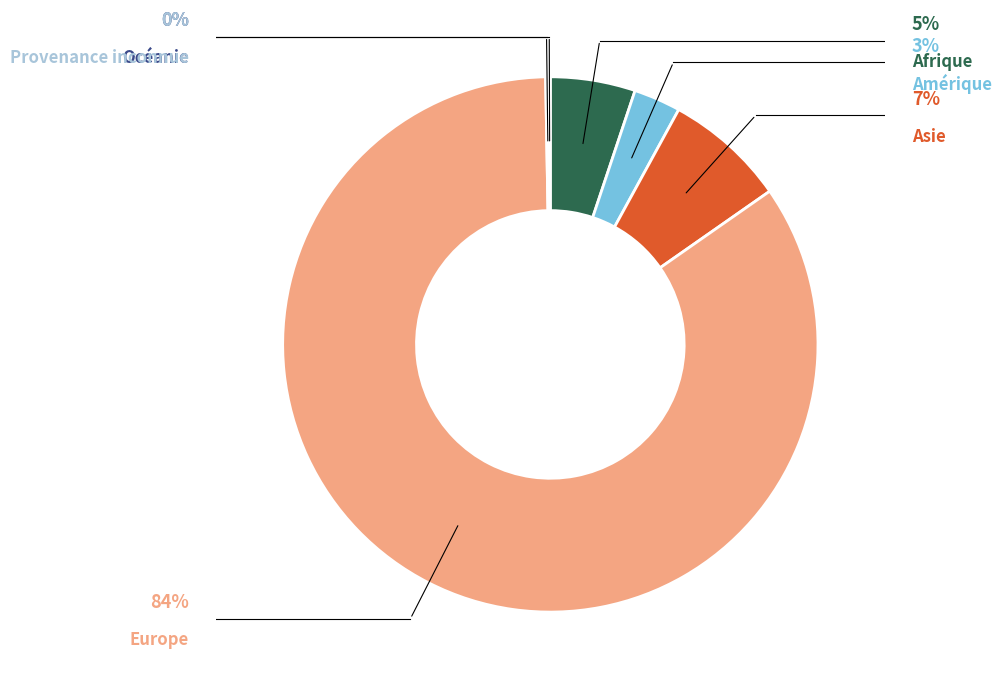

Does any single category account for the majority?

Yes